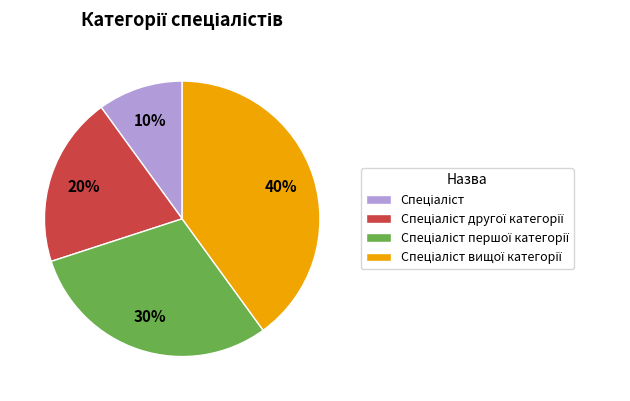

To the nearest percent, what is the average slice percentage?

25%